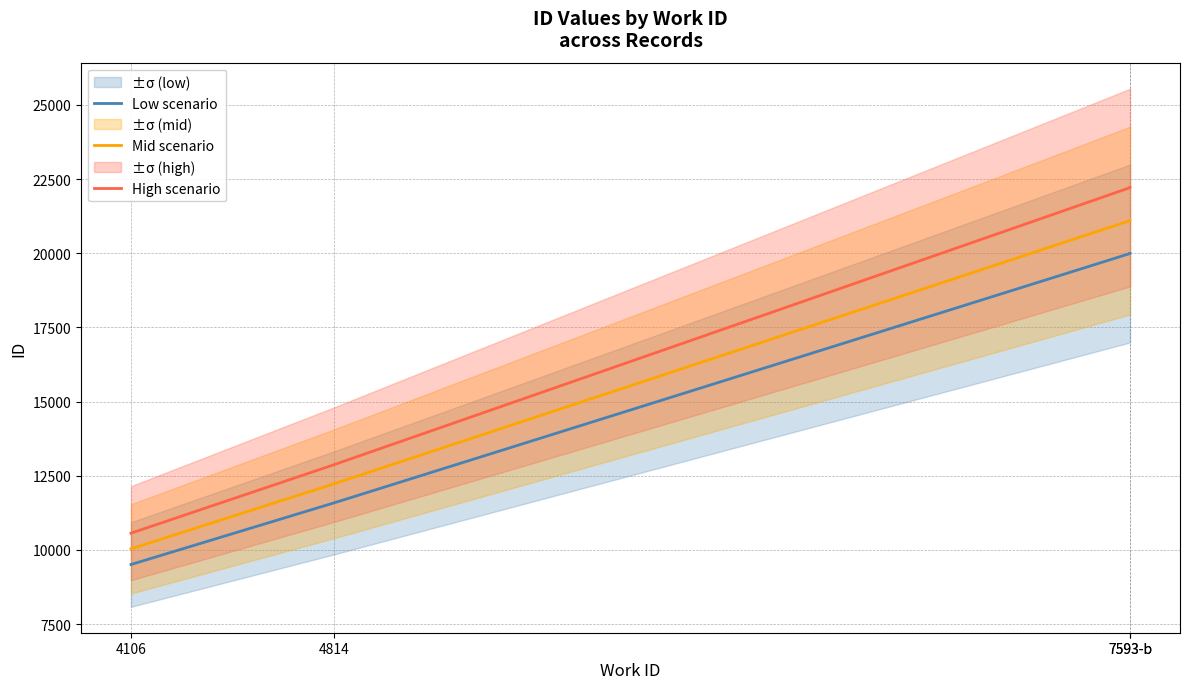

Does the chart have visible grid lines?

Yes